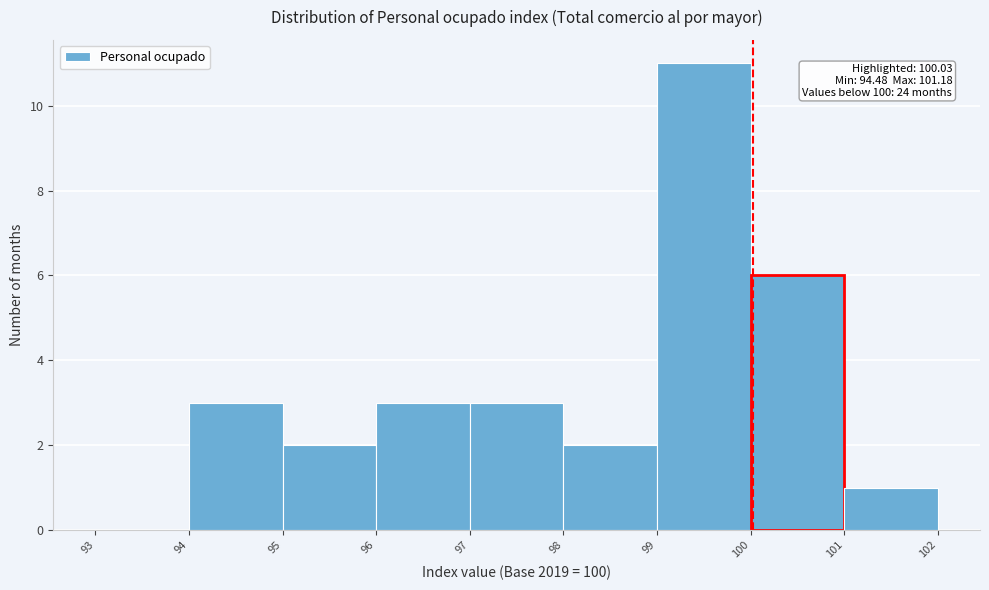

Over which range of the x-axis is the bar tallest?

99 to 100